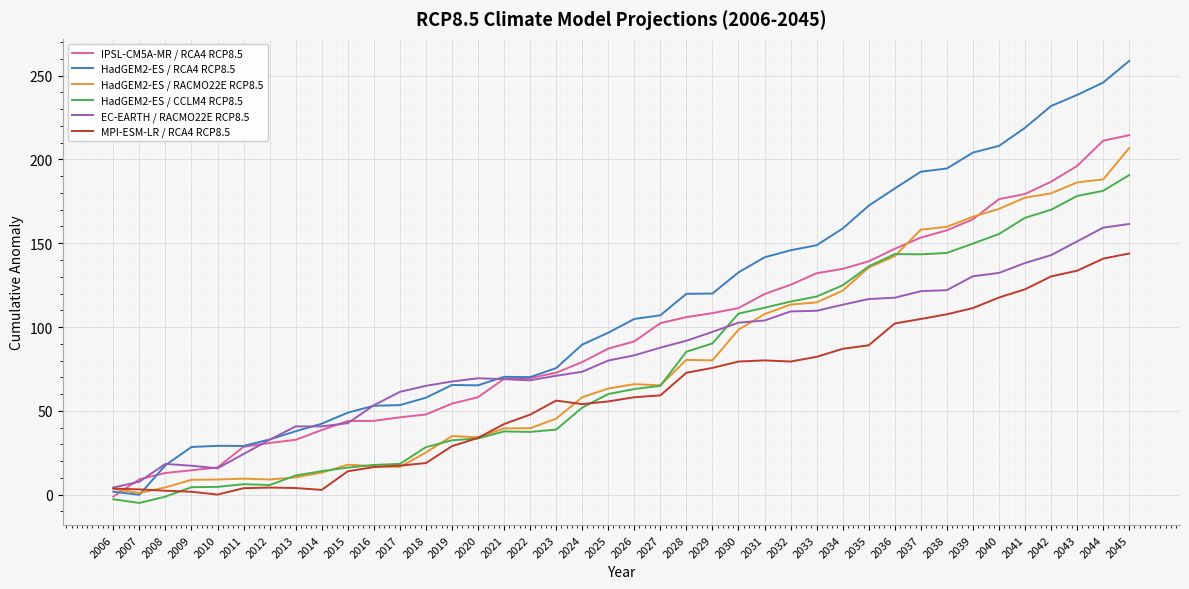

The EC-EARTH / RACMO22E RCP8.5 series shows 103.9 at 2031. True or false?

True